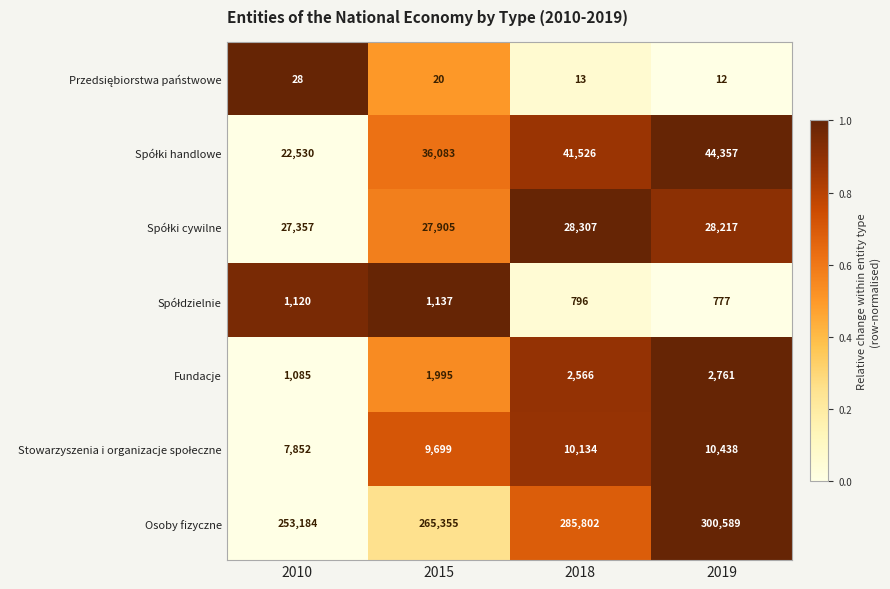

Which series has the widest spread of values?

Osoby fizyczne